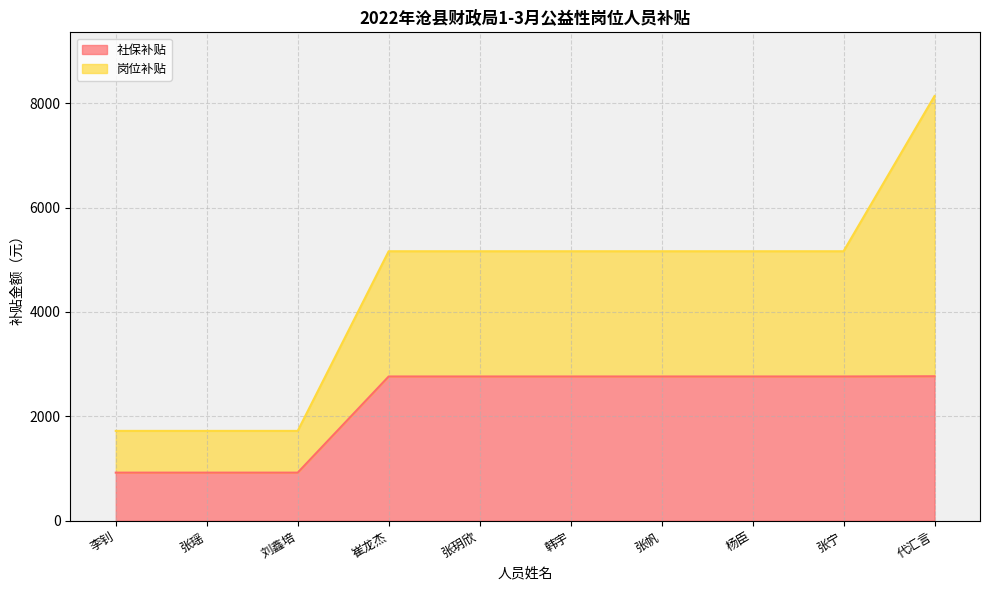

What is the smallest value displayed?

921.3